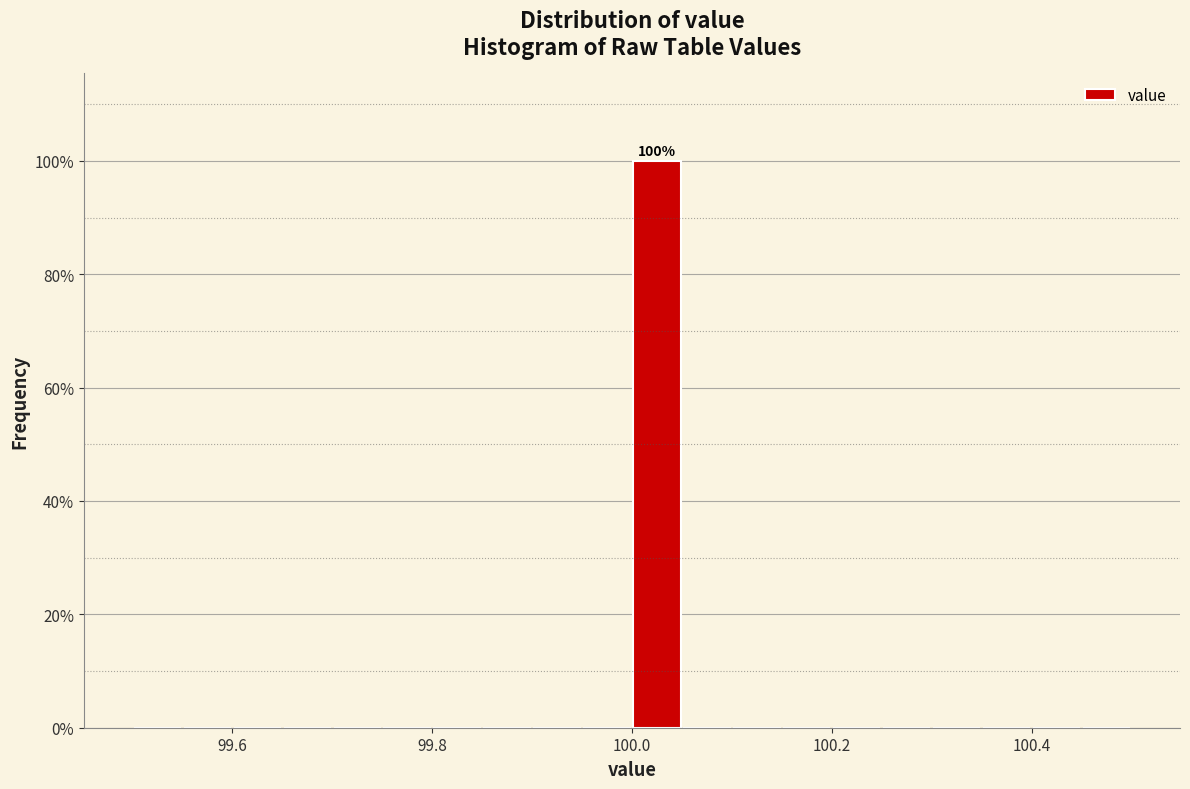

Read against the x-axis, roughly where is the centre of the tallest bar?

100.02